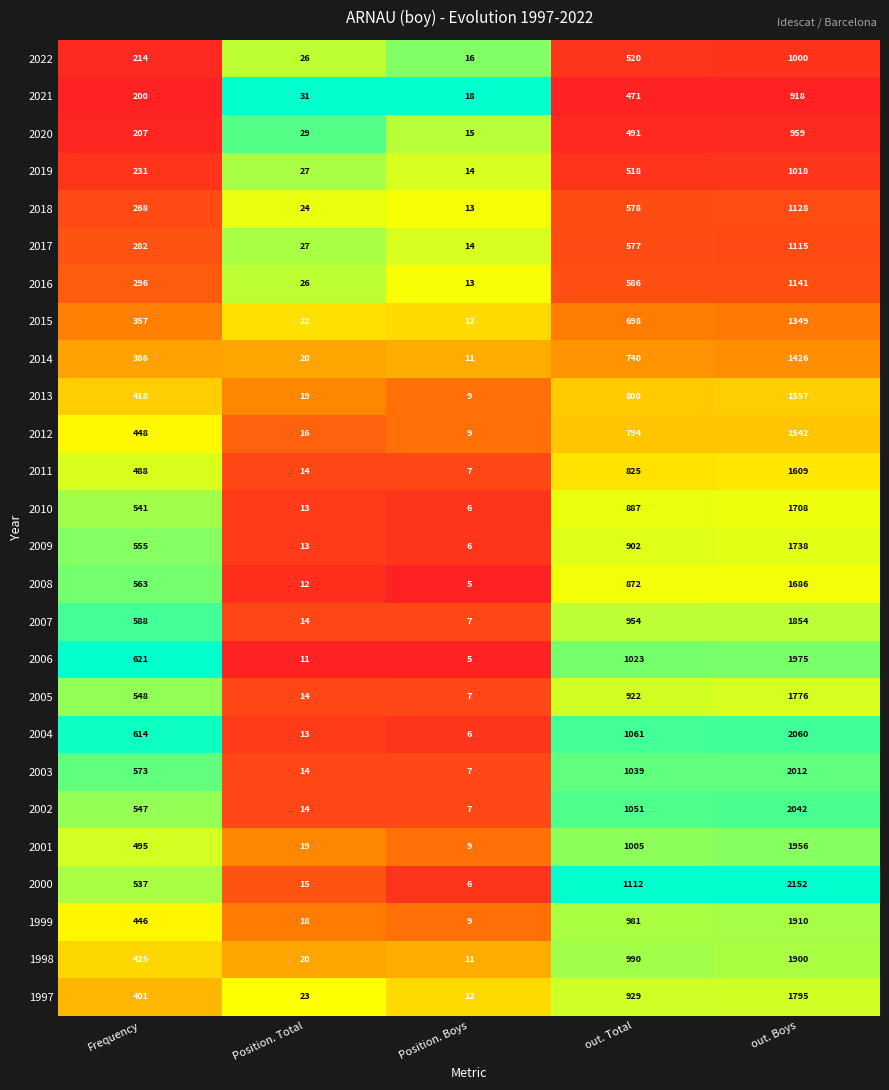

Which series has the largest total across all categories?

2000